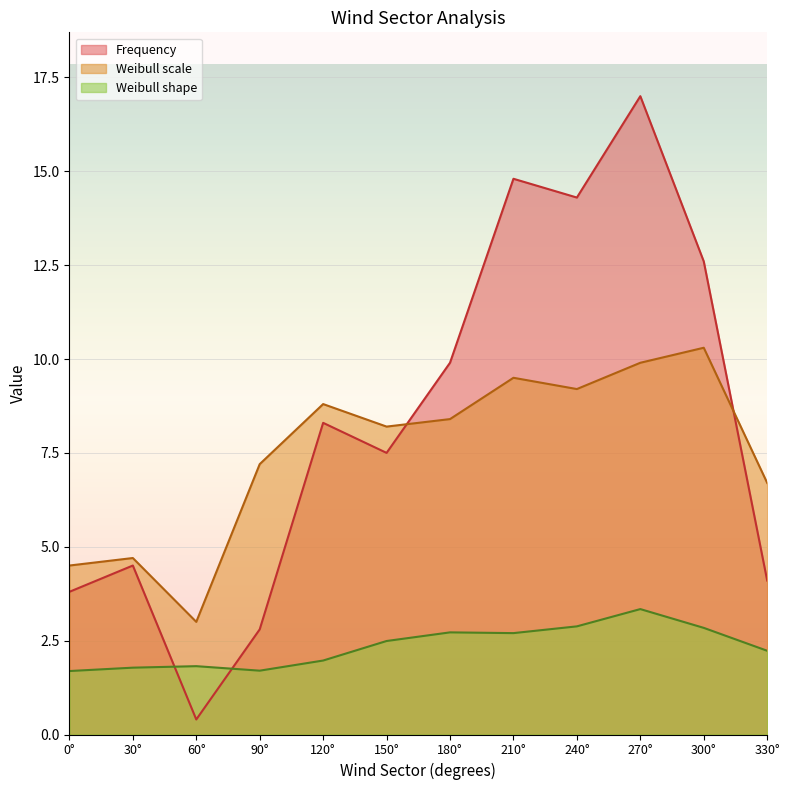

Which category has the lowest value across all series?

60°